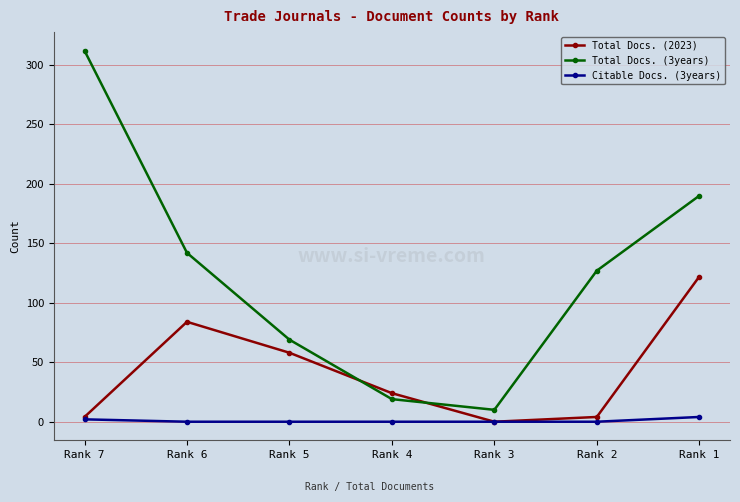

Reading left to right, what are all the values shown in this chart?

Total Docs. (2023): 4	84	58	24	0	4	122
Total Docs. (3years): 312	142	69	19	10	127	190
Citable Docs. (3years): 2	0	0	0	0	0	4